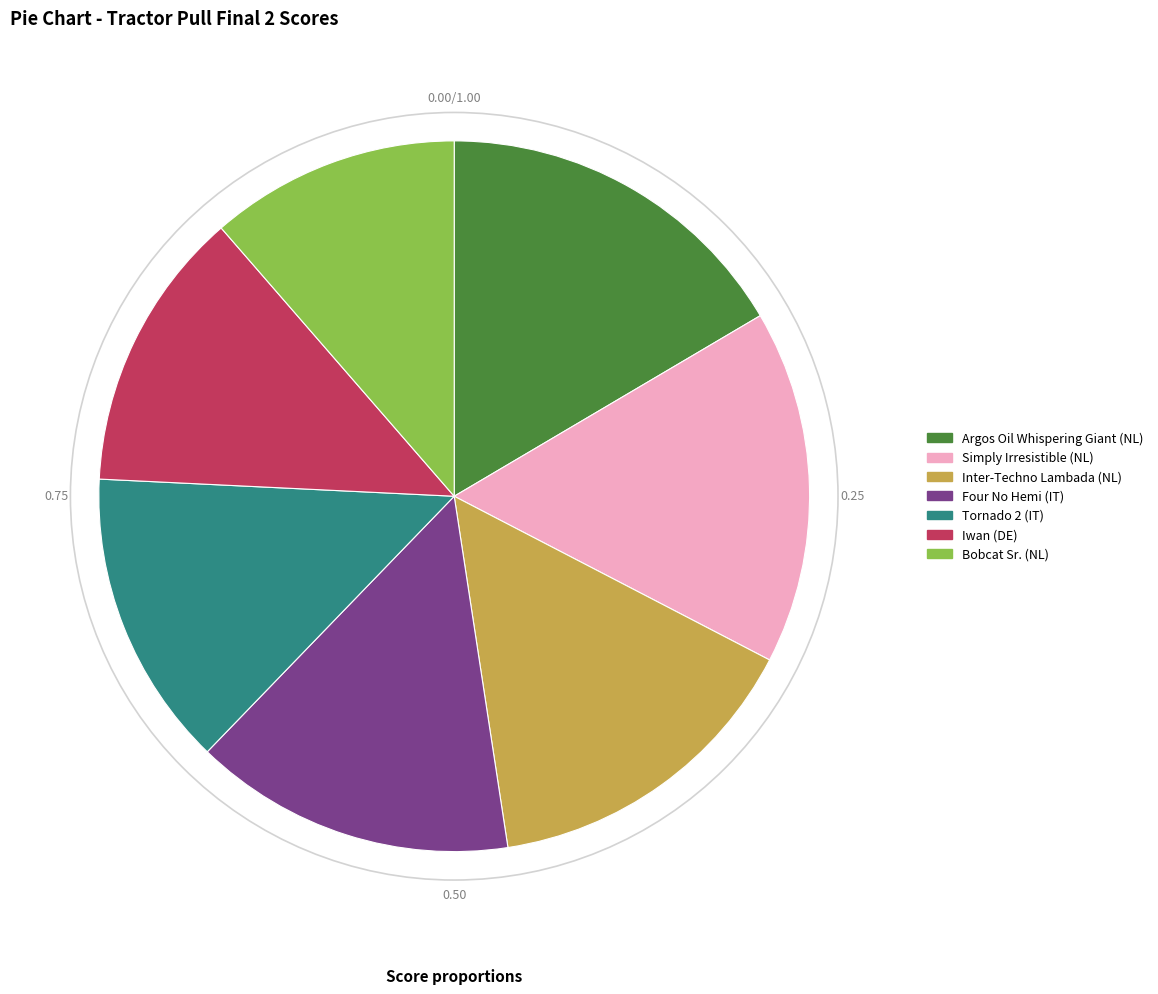

True or false: Inter-Techno Lambada (NL) accounts for 15% of the total.

True